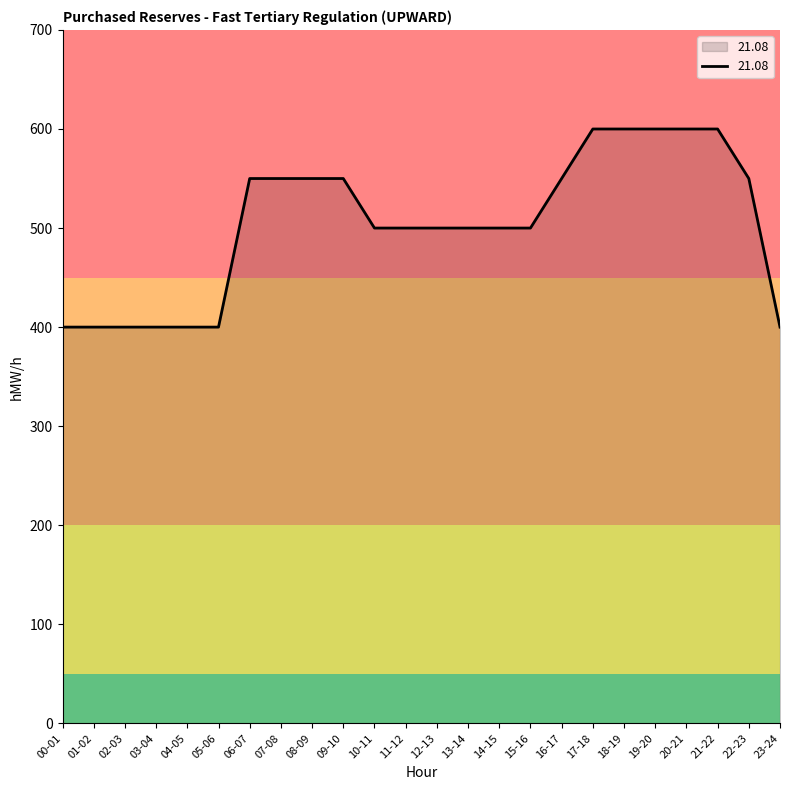

What position from the right is 10-11?

14